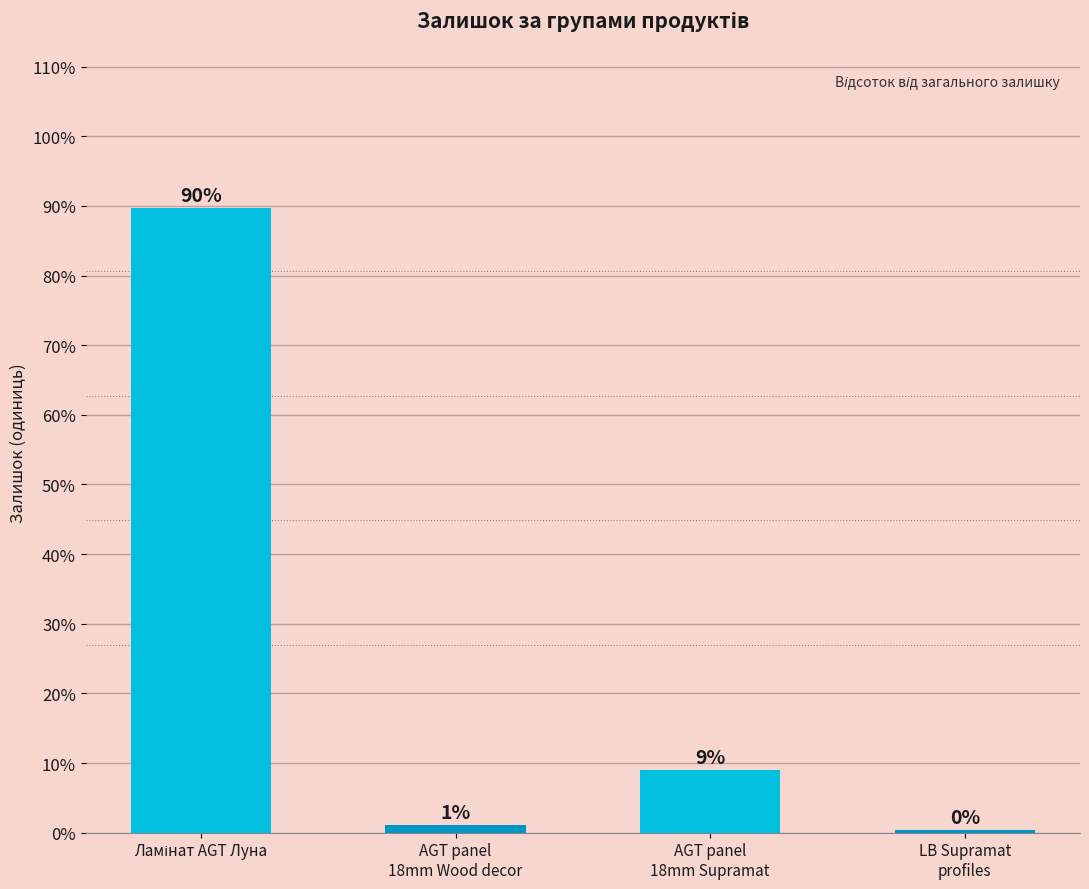

What is the sum of all values?

100.0